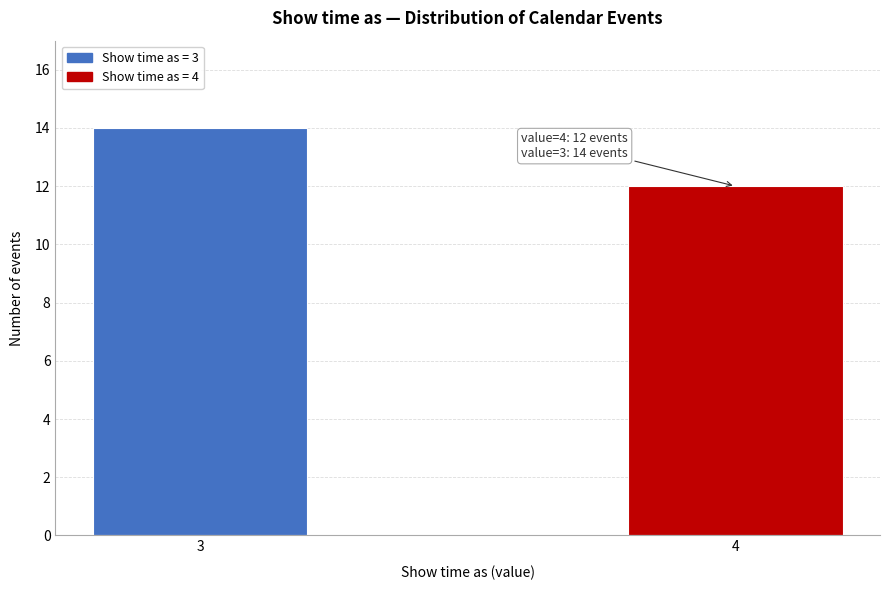

Reading left to right, extract all data points from this chart.

14	12